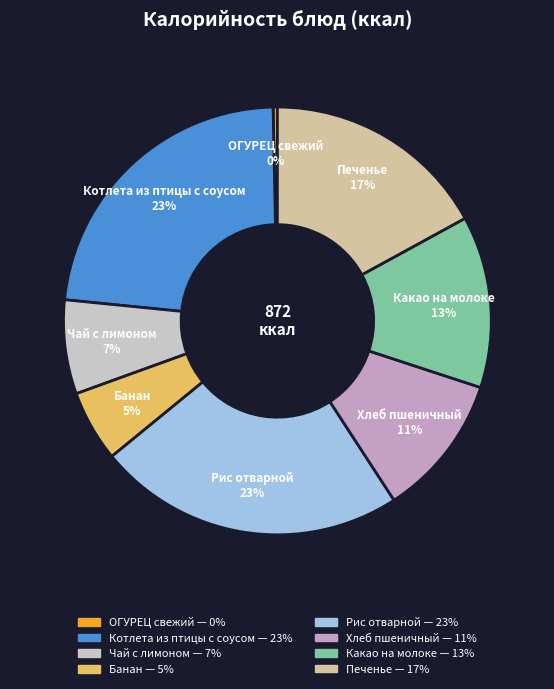

Is there any slice that represents more than half of the pie?

No